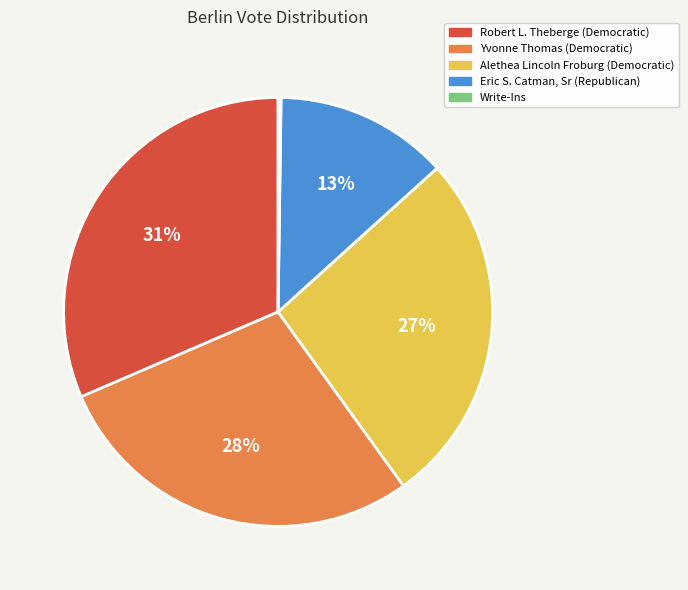

Does Alethea Lincoln Froburg (Democratic) represent more than half of the total?

No